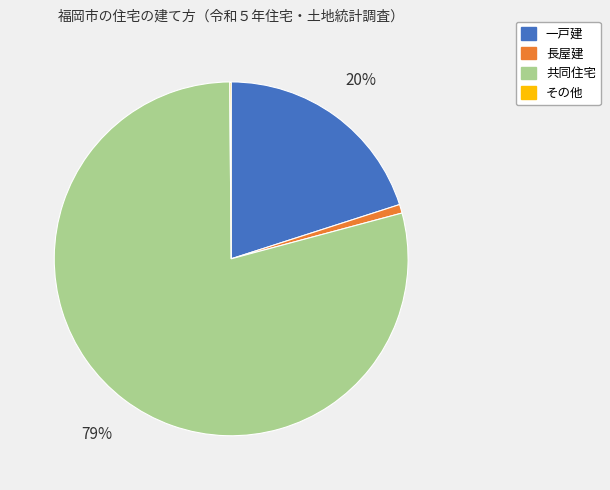

Is it true that 長屋建 is 1% of the pie?

True